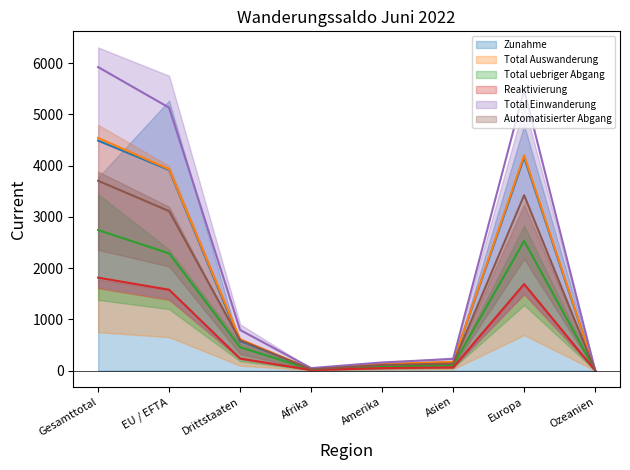

What is the label of the 5th point from the left?

Amerika